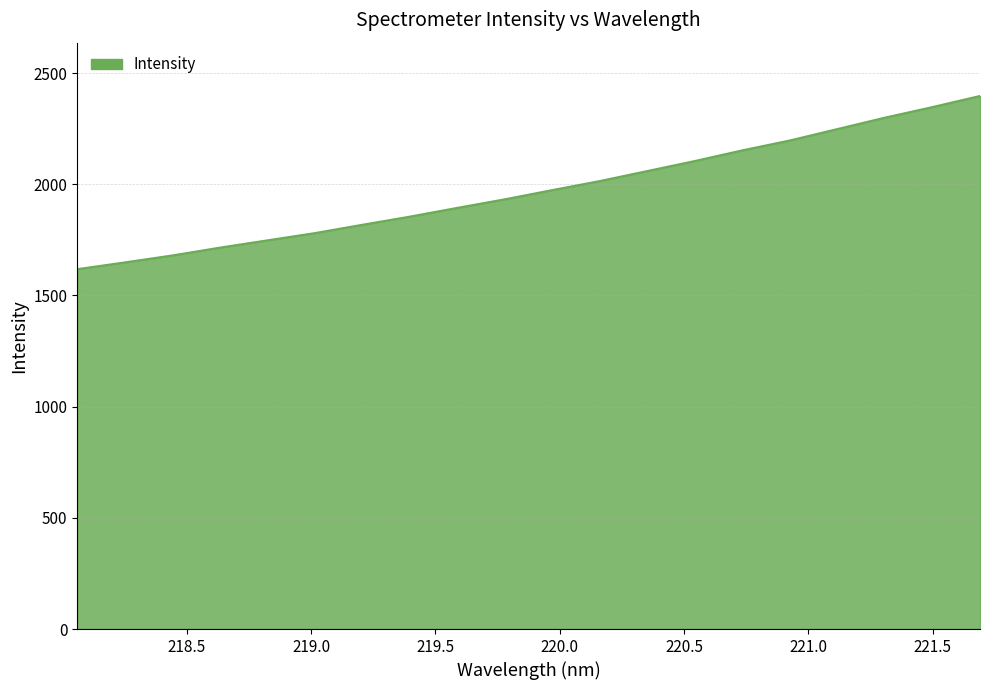

Reading left to right, what are all the values shown in this chart?

1618.1	1648.5	1679.9	1715.0	1747.8	1780.4	1817.9	1854.5	1894.0	1932.5	1974.0	2014.7	2059.7	2104.8	2152.7	2197.1	2248.4	2299.6	2347.1	2397.0